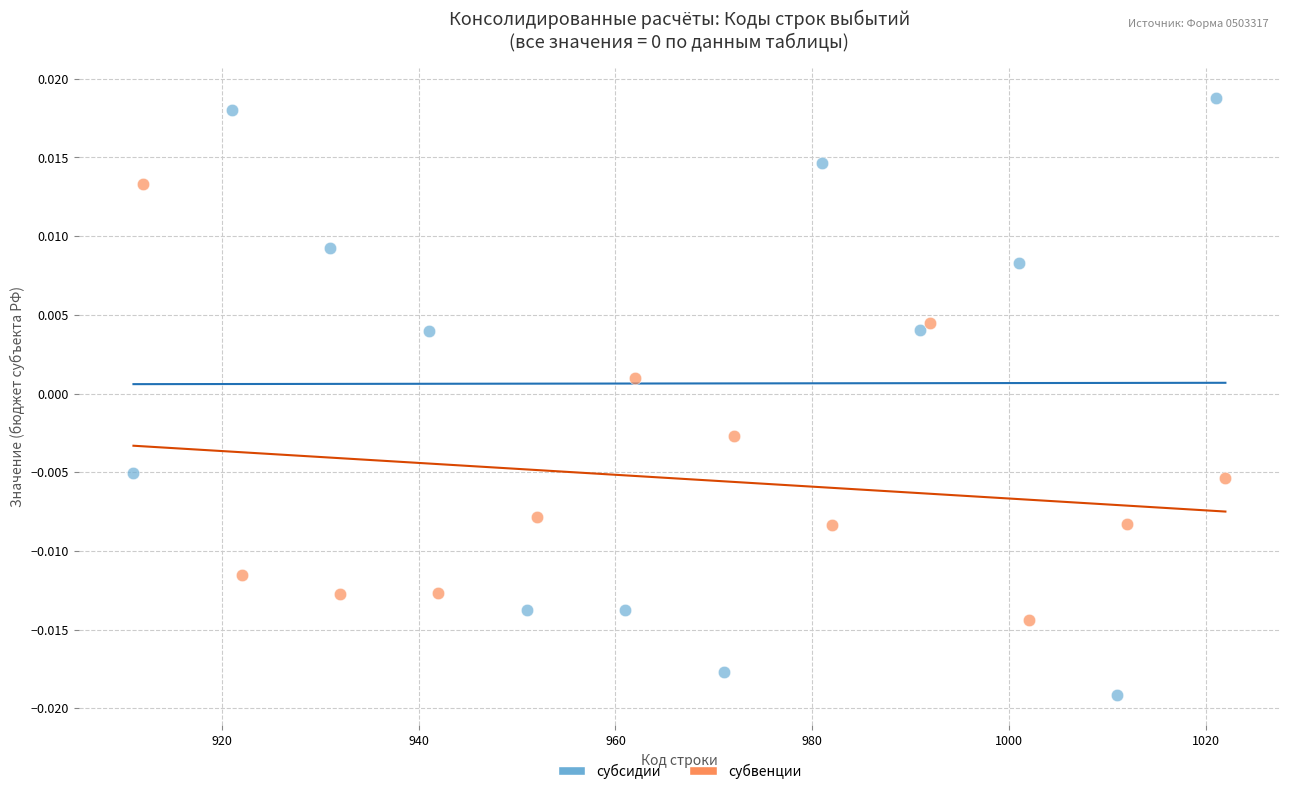

What are all the series names shown in the legend?

субсидии, субвенции